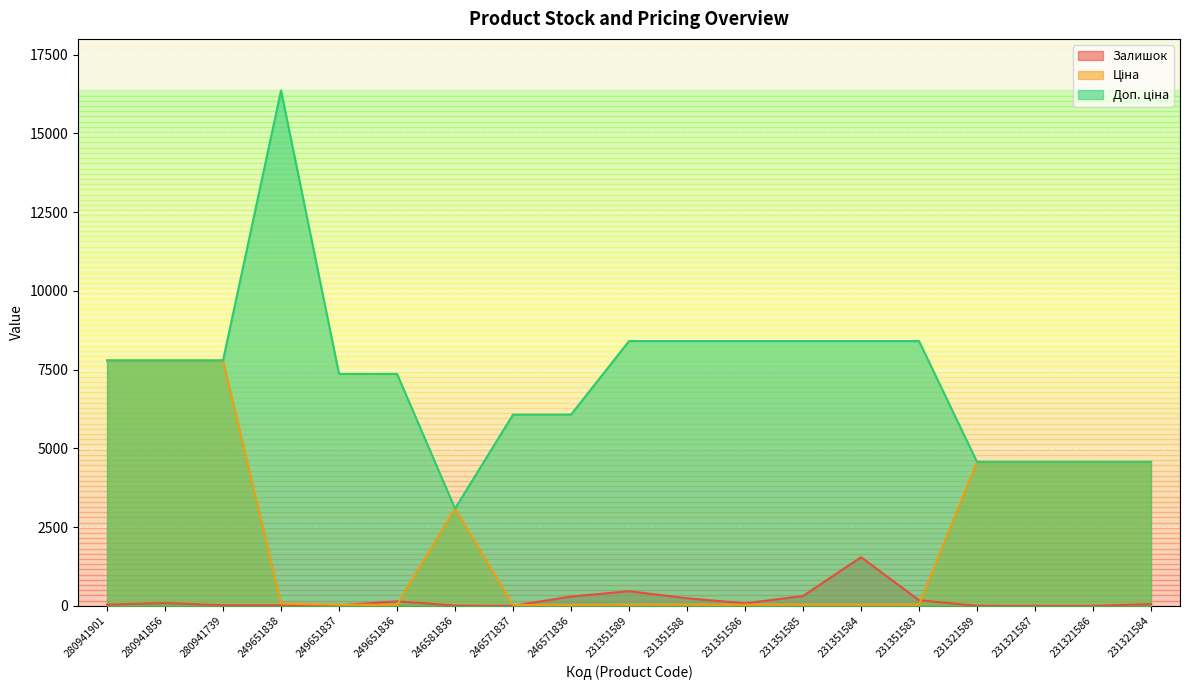

How many lines are shown in the chart?

3